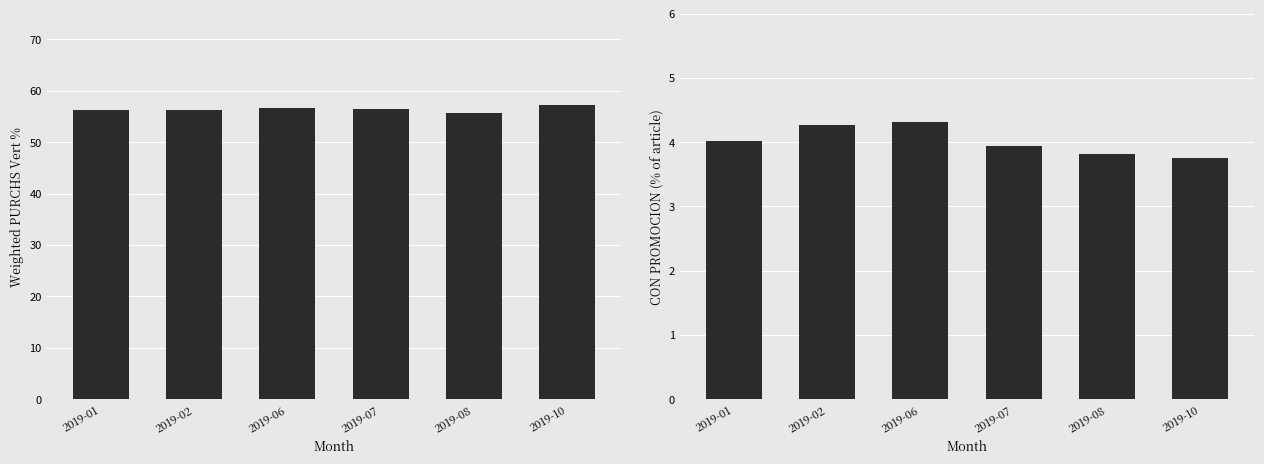

The value of SIN PROMOCION at 2019-10 is 95.1. True or false?

False